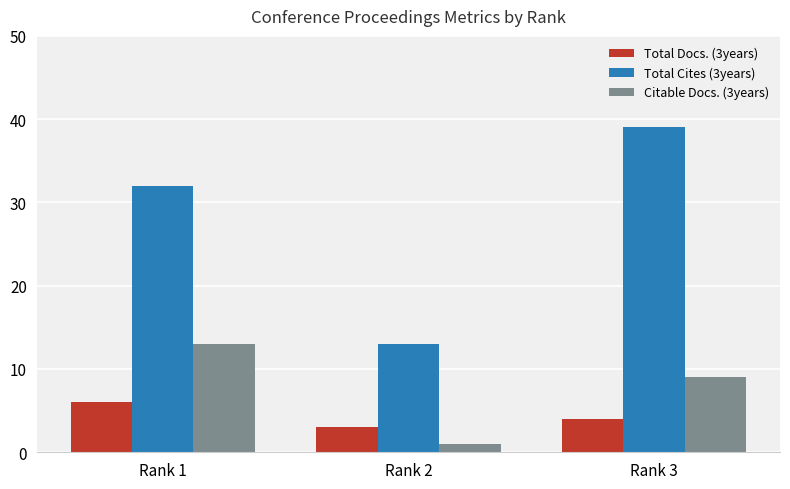

What is the total value across all series at Rank 1?

51